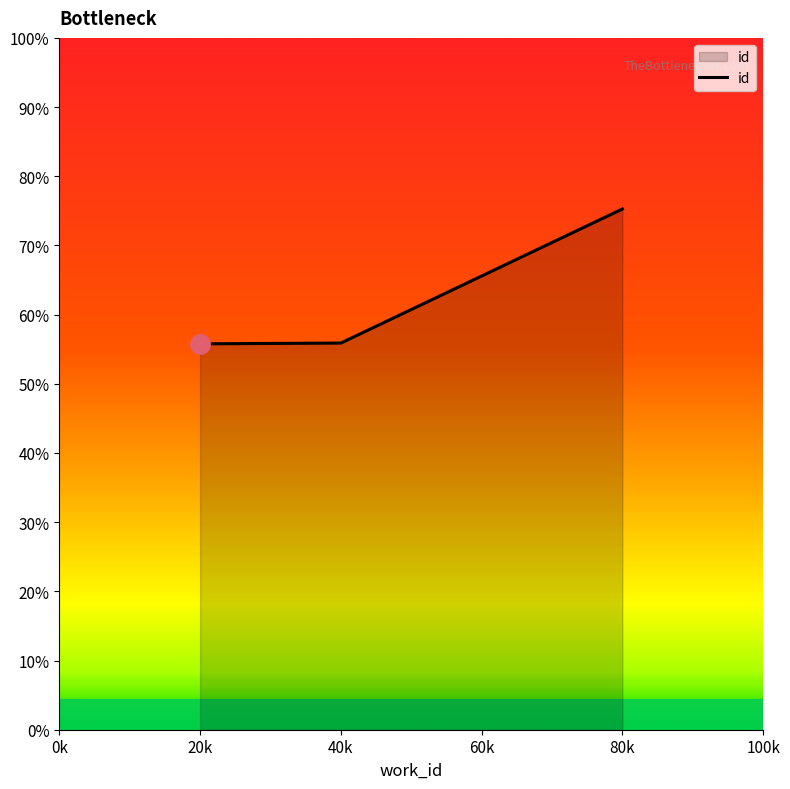

What is the maximum value shown in the chart?

0.8